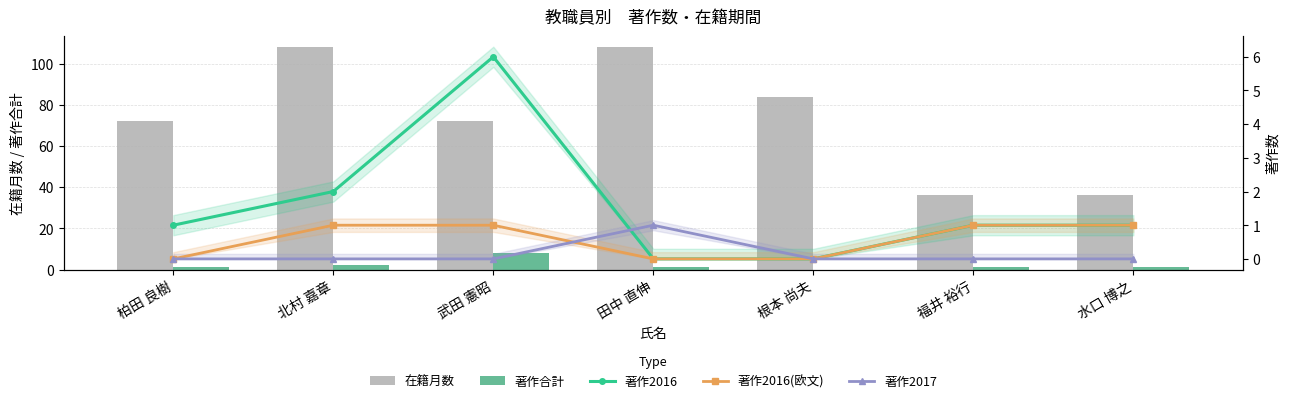

What is the difference between the maximum and second lowest values in the 著作2017 series?

1